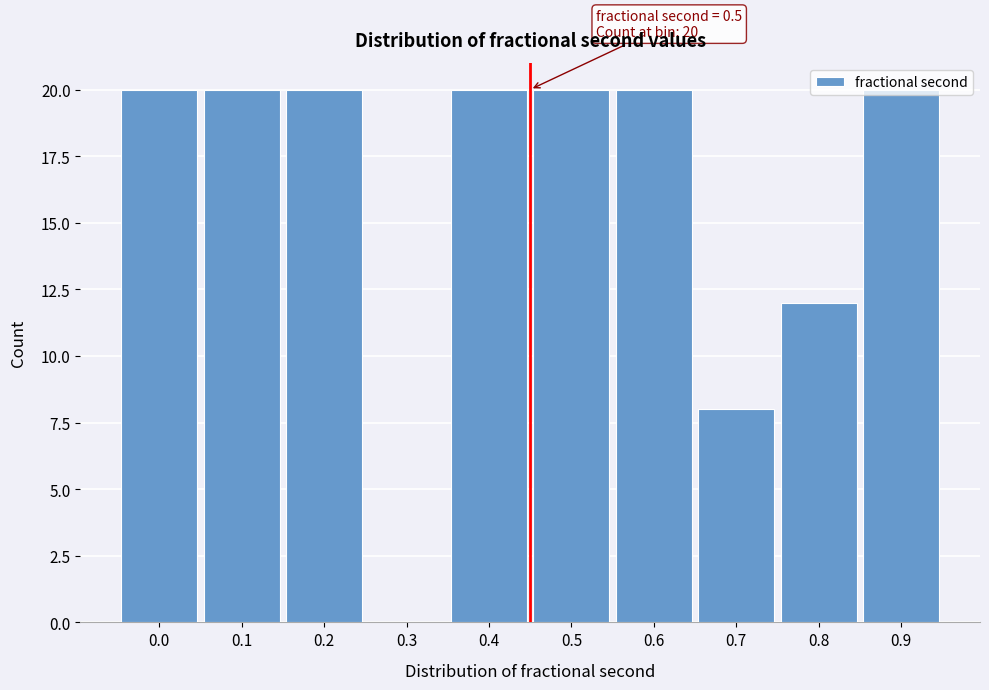

What is the sum of all values?

160